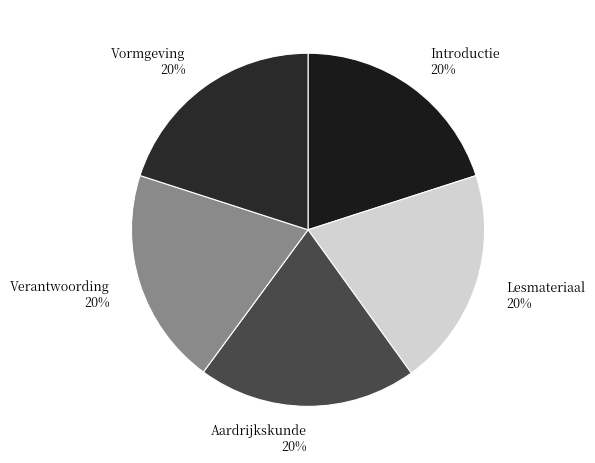

How many slices are in this pie chart?

5